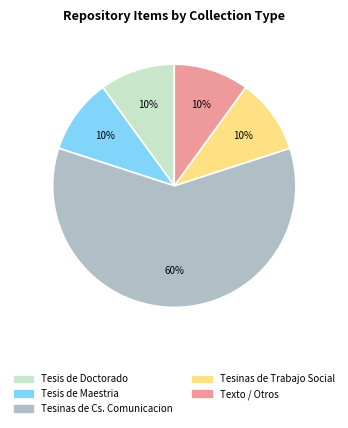

Is there any slice that represents more than half of the pie?

Yes